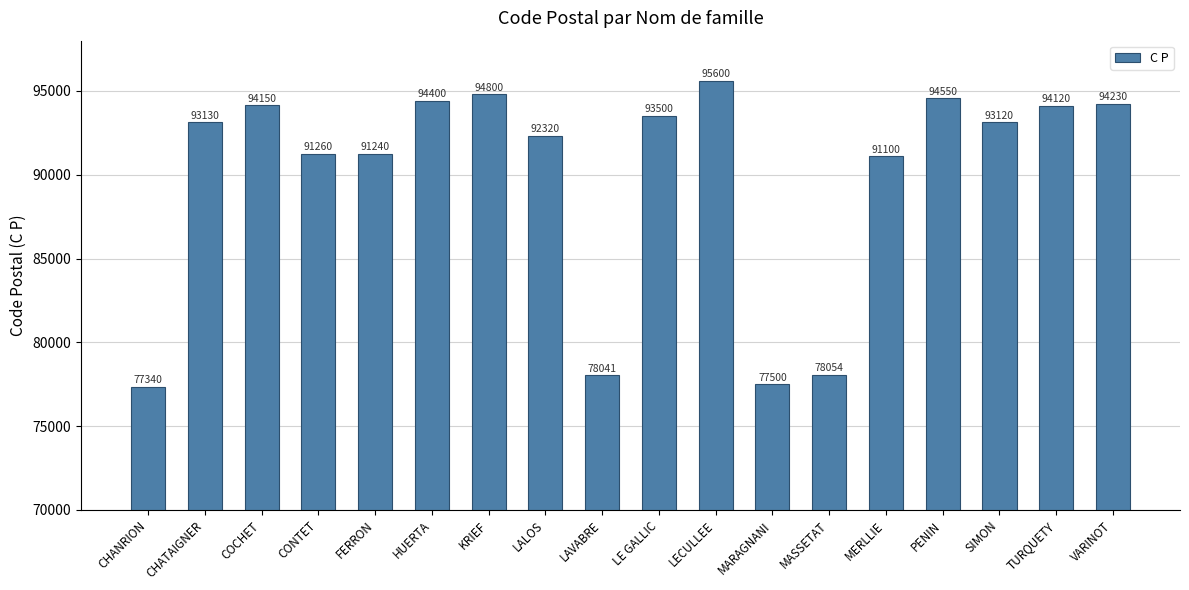

List the labels in order of value, largest first.

LECULLEE, KRIEF, PENIN, HUERTA, VARINOT, COCHET, TURQUETY, LE GALLIC, CHATAIGNER, SIMON, LALOS, CONTET, FERRON, MERLLIE, MASSETAT, LAVABRE, MARAGNANI, CHANRION